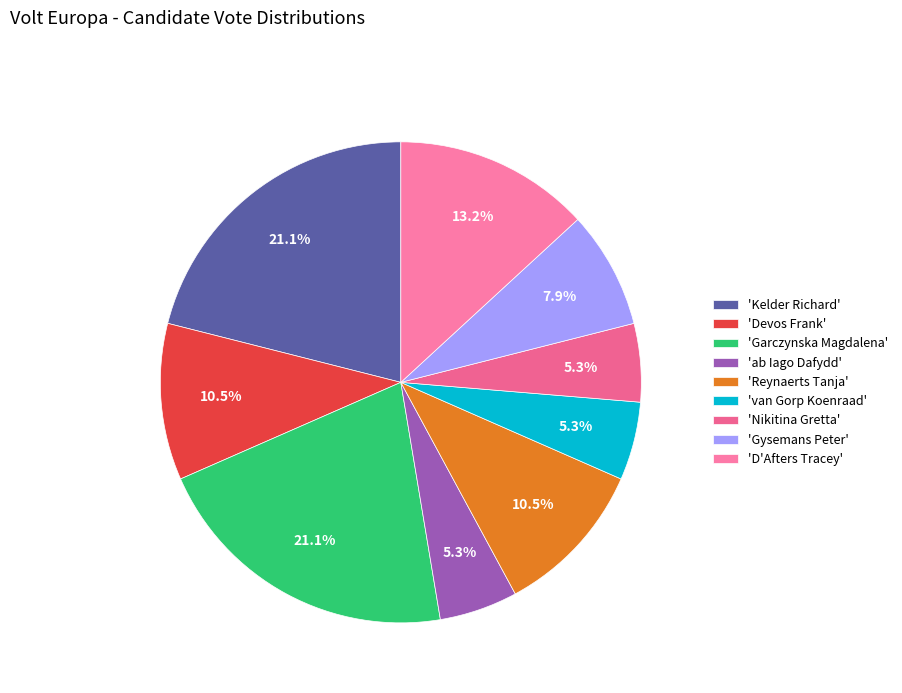

Count the number of slices in the pie.

9